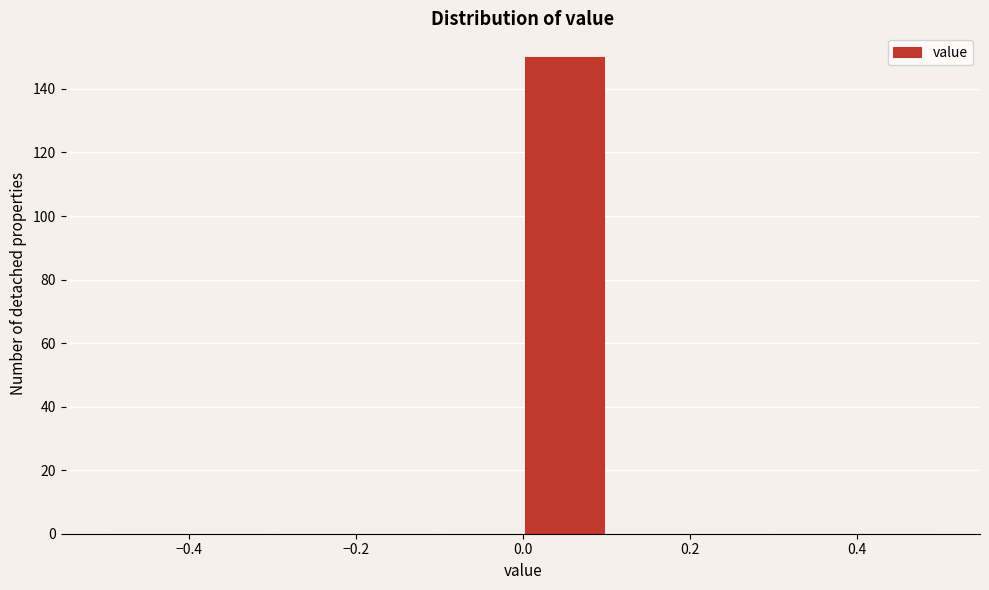

What is the height of the bar covering 0.0 to 0.1 on the x-axis? The values are not printed on the chart, so give them approximately, as read against the axis.

150